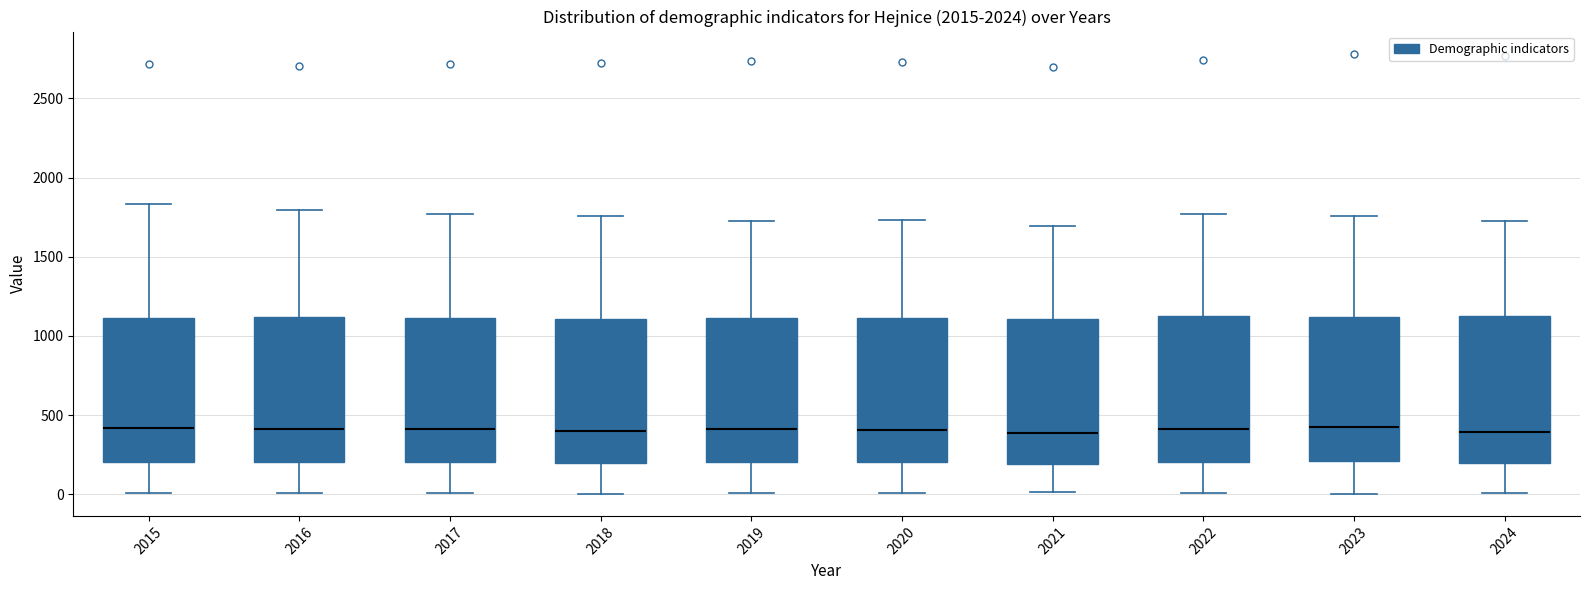

Where is the upper edge of the box at x = 2016 on the y-axis? The values are not printed on the chart, so give them approximately, as read against the axis.

1100